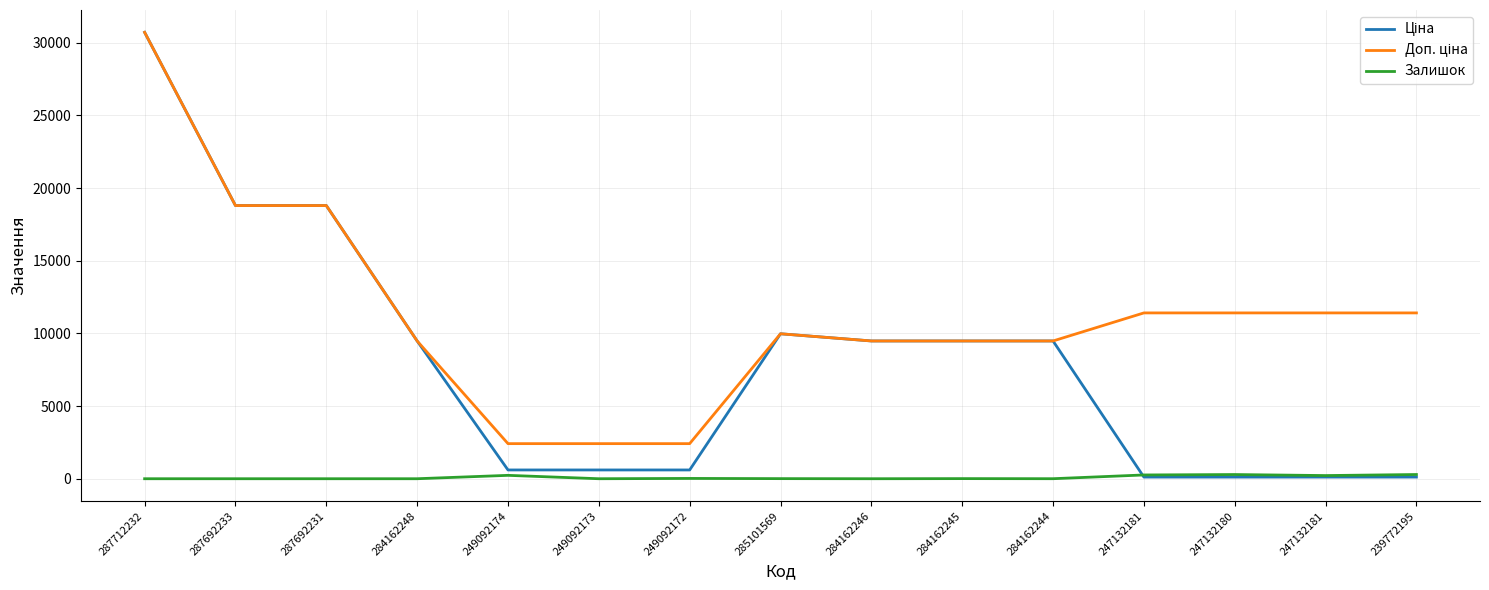

Where is the first local minimum for Залишок?

249092173